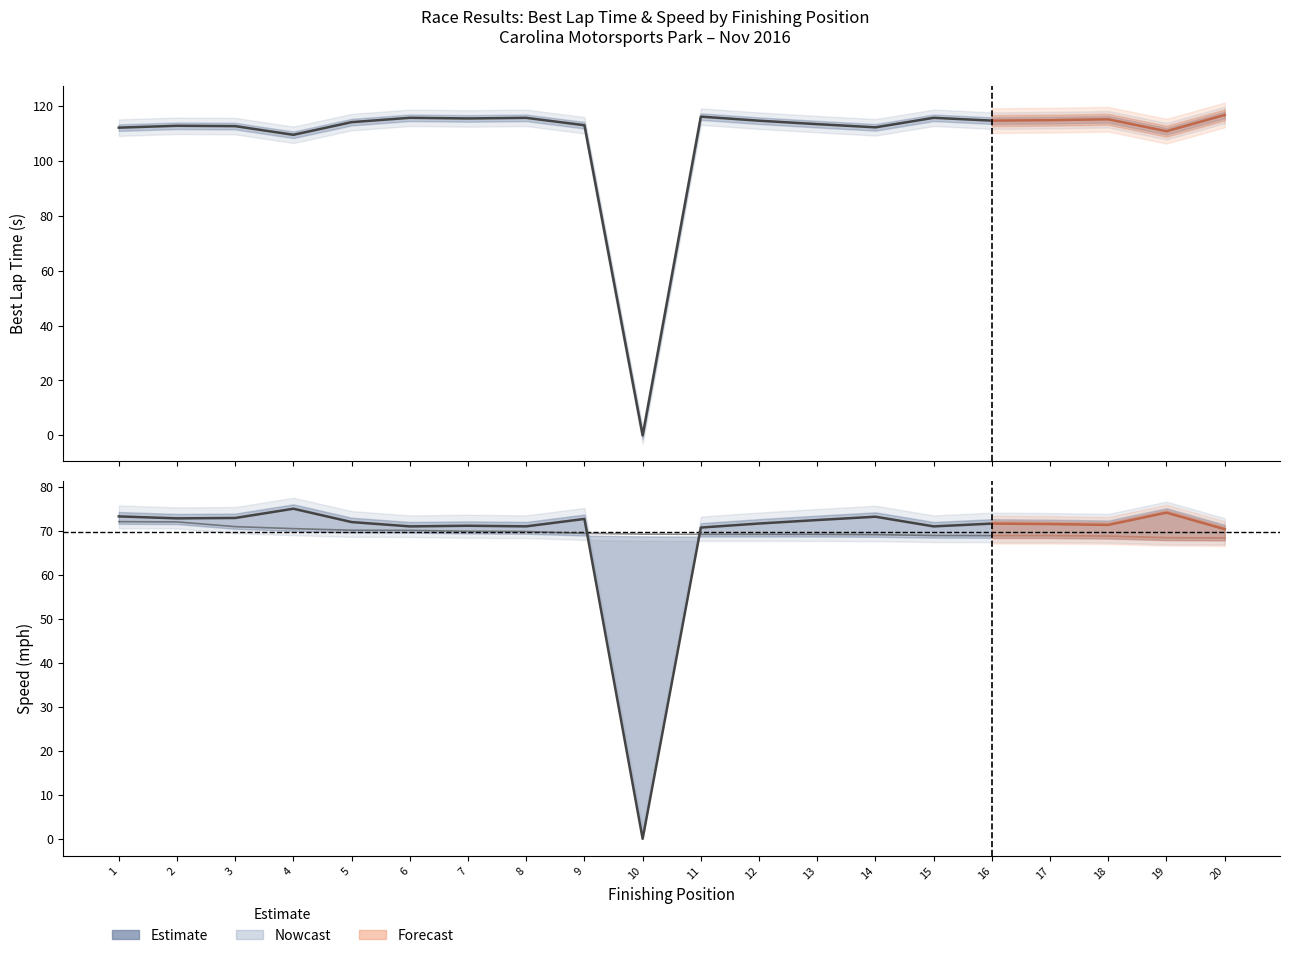

What is the sum of the Estimate (Best Lap Time) values at 5 and 10?

114.1